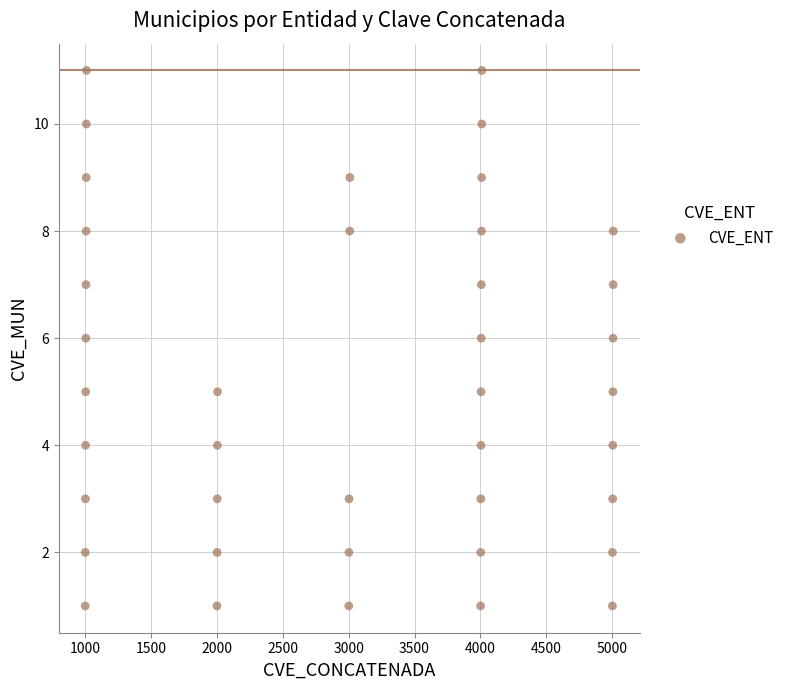

What is the range of Y values (max minus min)?

10